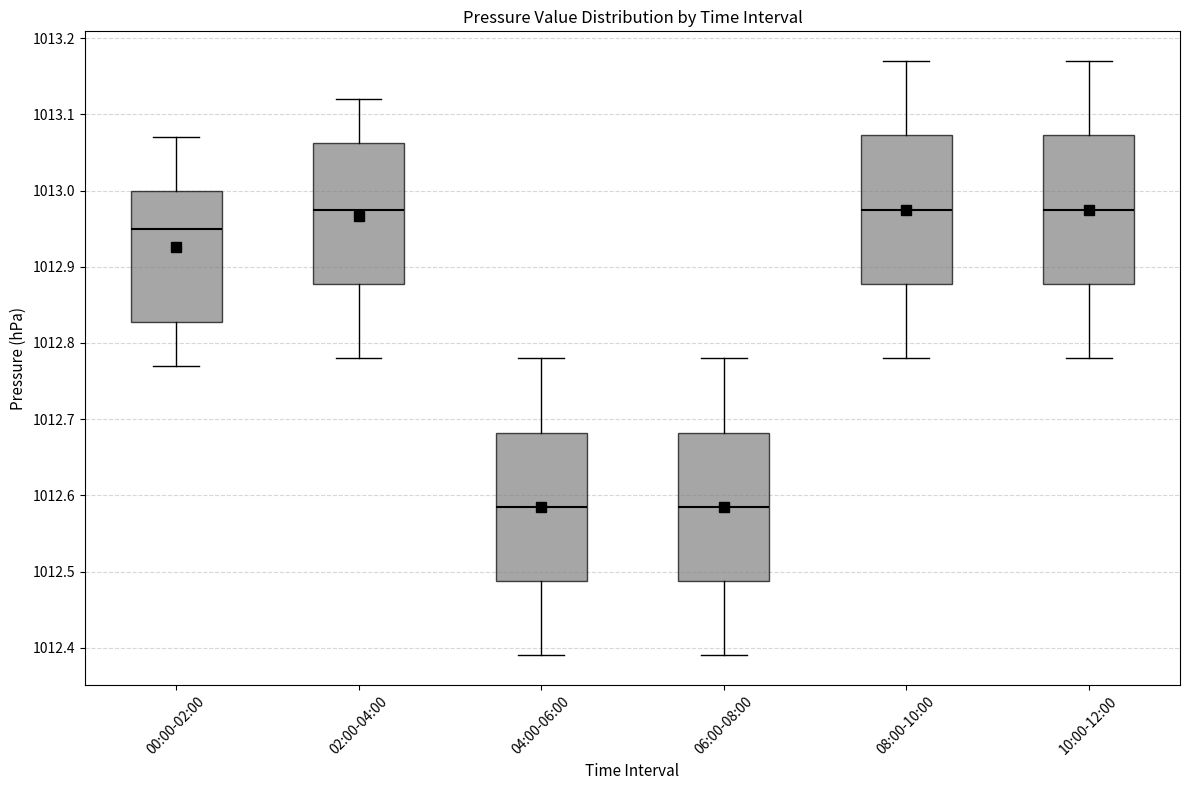

Where is the lower edge of the box for 04:00-06:00 on the y-axis? The values are not printed on the chart, so give them approximately, as read against the axis.

1012.49